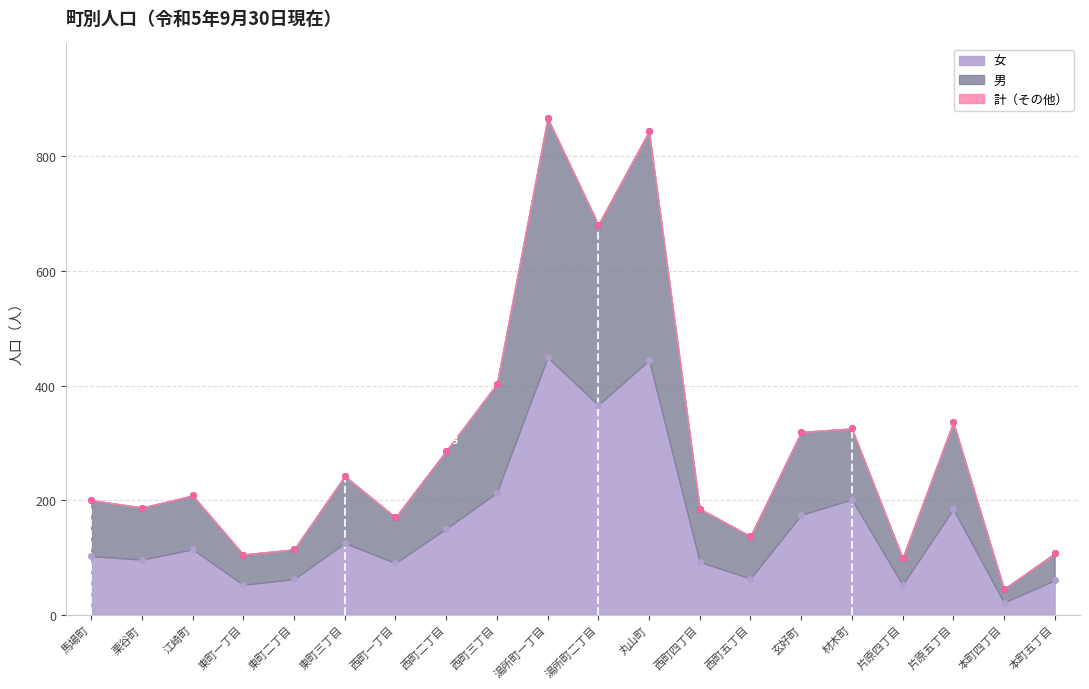

True or false: 計 and 男 intersect in this chart.

False